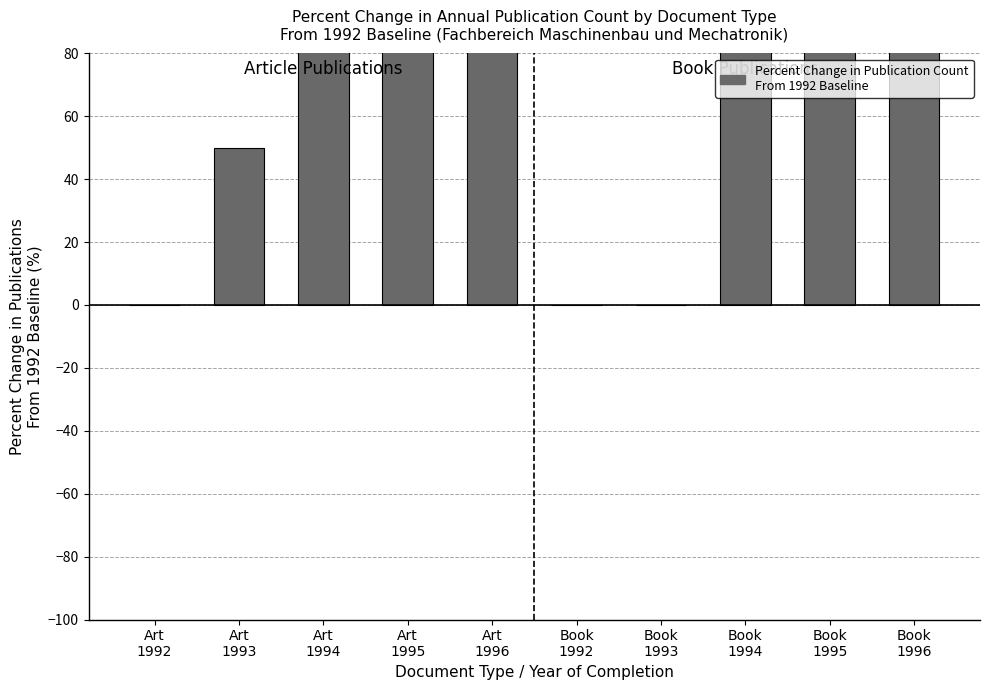

List the labels in order of value, largest first.

Art
1996, Book
1996, Art
1995, Book
1995, Art
1994, Book
1994, Art
1993, Art
1992, Book
1992, Book
1993